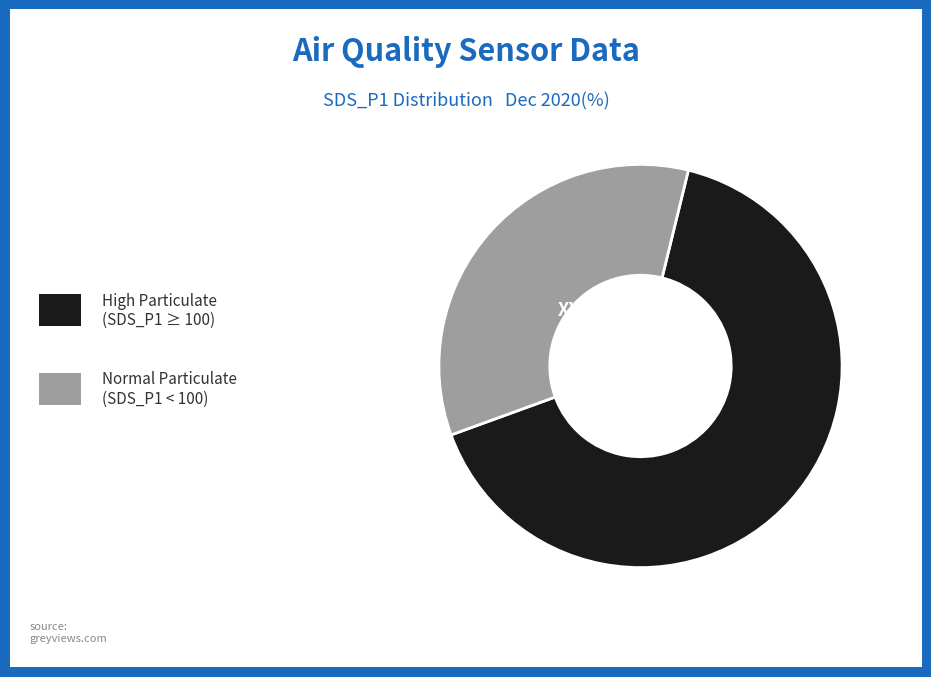

Does any single category account for the majority?

Yes